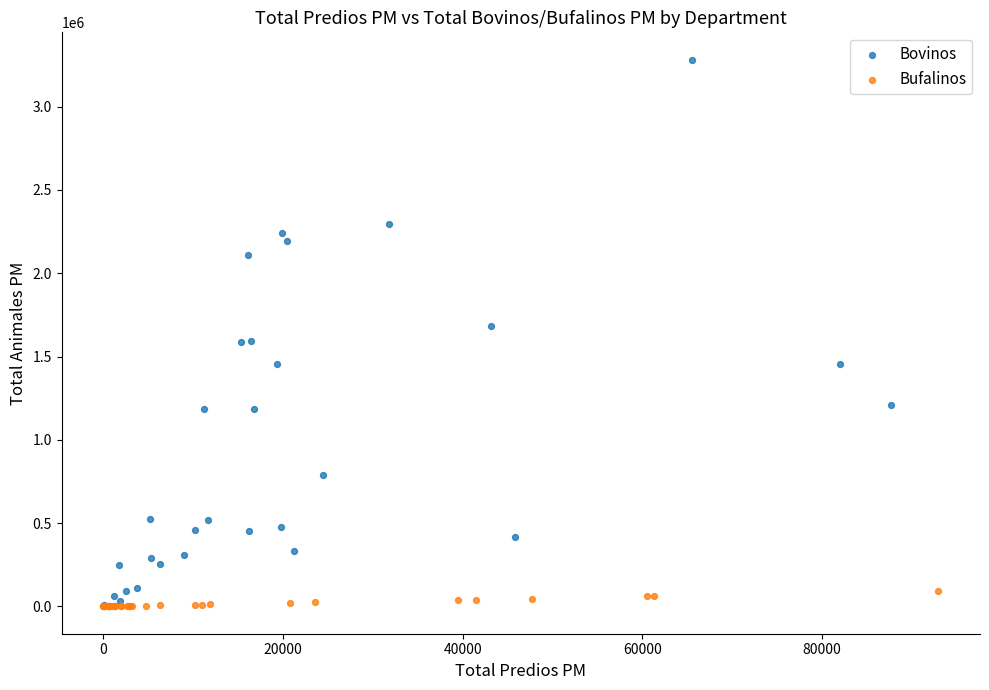

Which series reaches the maximum Y coordinate?

Bovinos